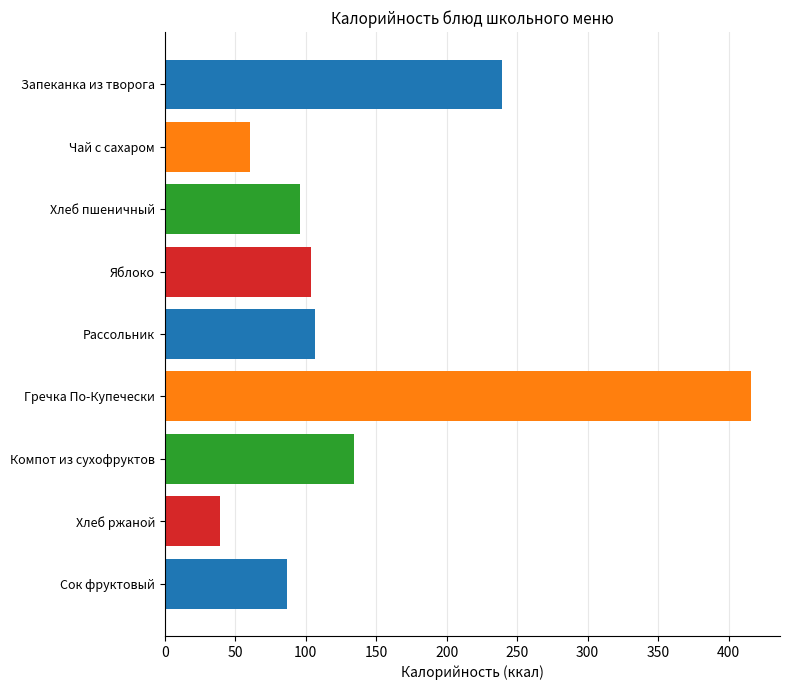

True or false: the data shows 106.4 at Рассольник.

True